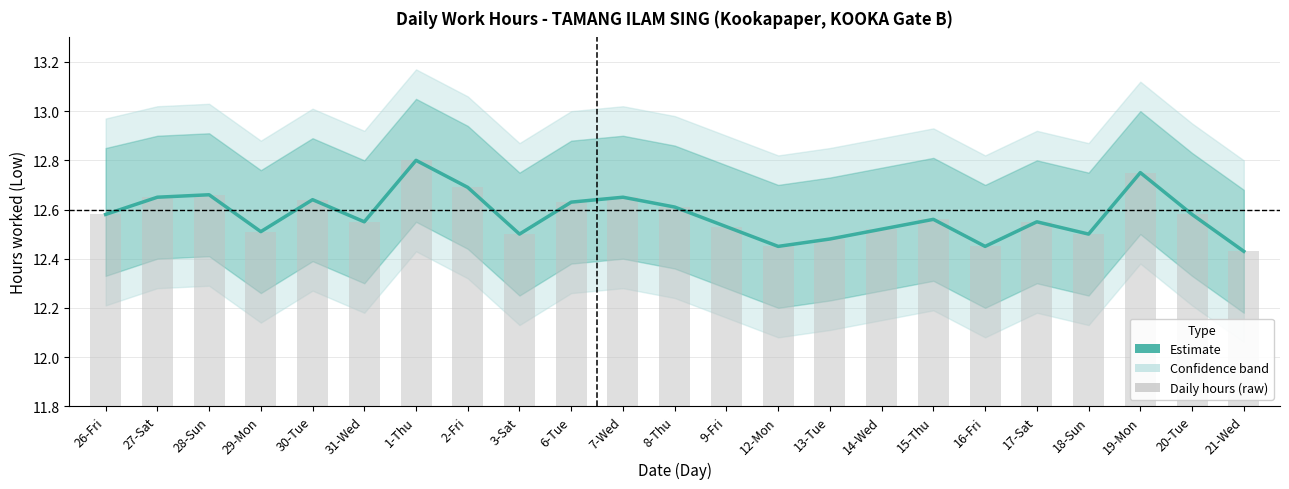

What position from the left is 18-Sun?

20